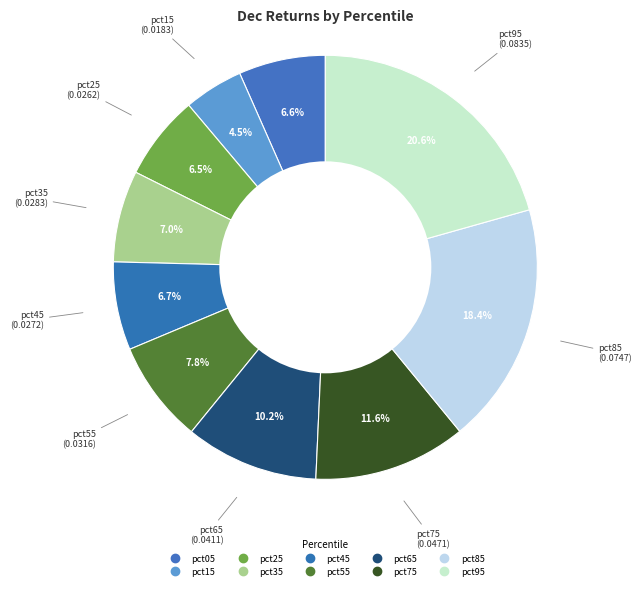

Rank the categories by value from lowest to highest.

pct15, pct25, pct05, pct45, pct35, pct55, pct65, pct75, pct85, pct95